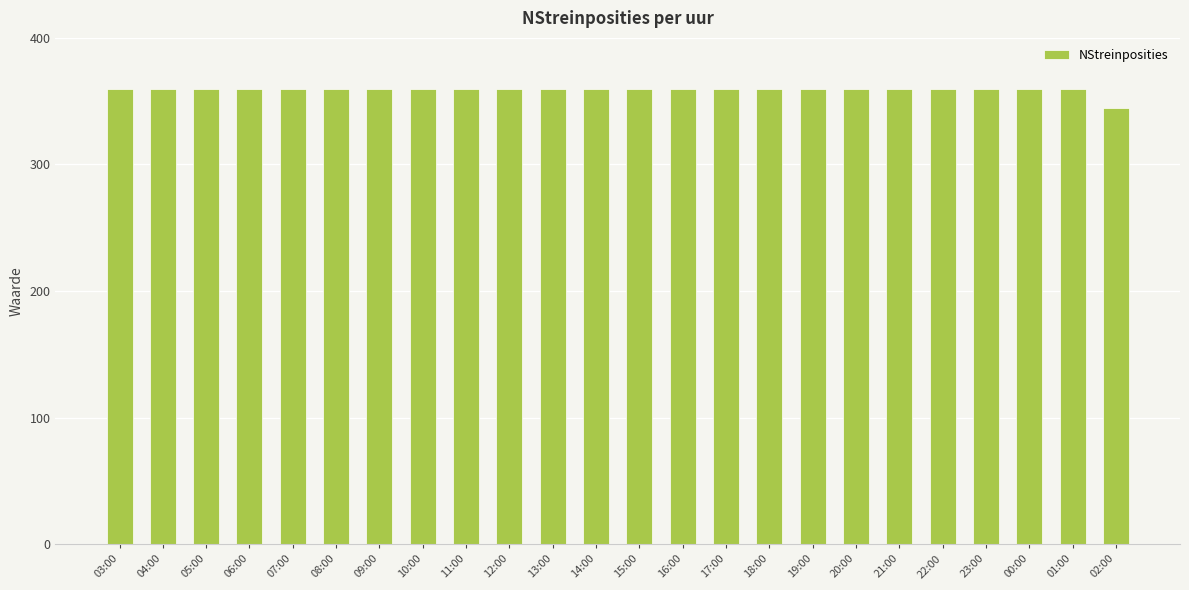

What is the value of the 10th bar from the left?

360